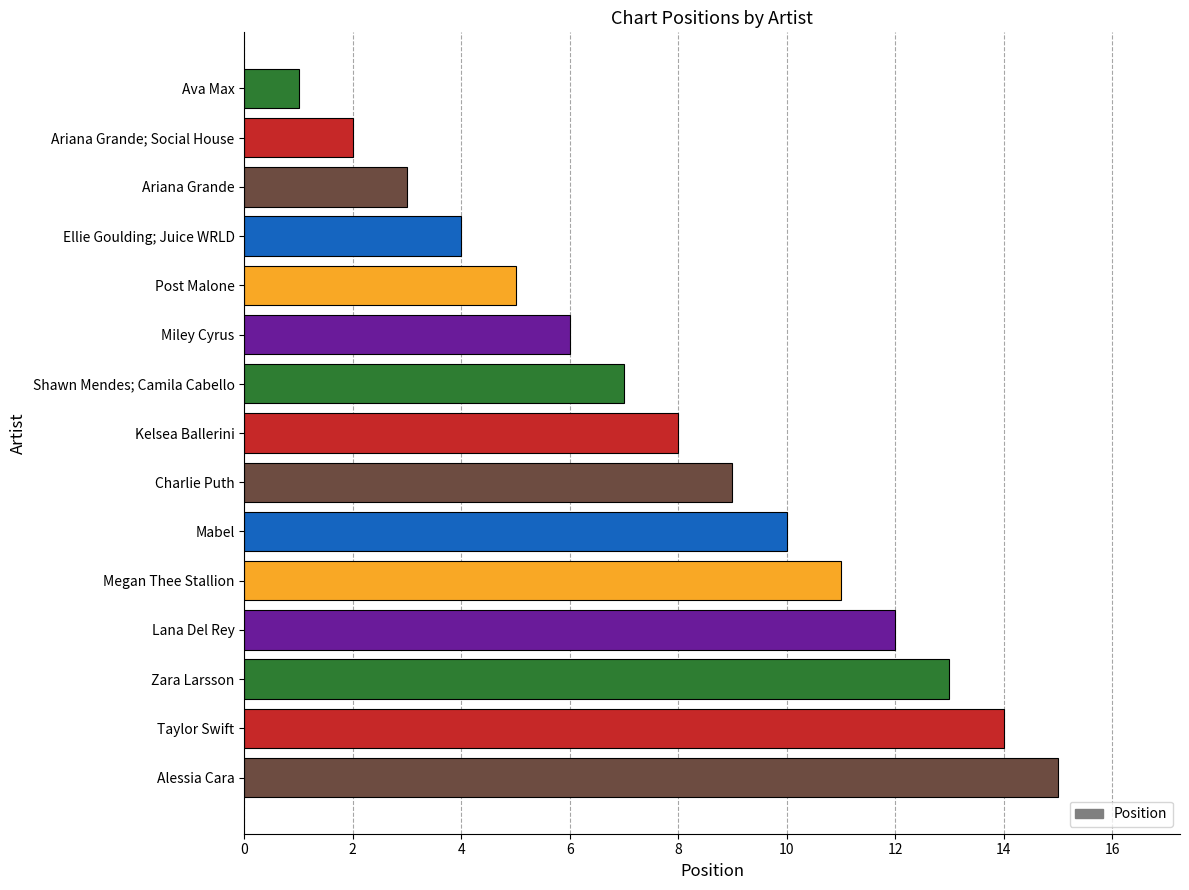

List the labels in order of value, largest first.

Alessia Cara, Taylor Swift, Zara Larsson, Lana Del Rey, Megan Thee Stallion, Mabel, Charlie Puth, Kelsea Ballerini, Shawn Mendes; Camila Cabello, Miley Cyrus, Post Malone, Ellie Goulding; Juice WRLD, Ariana Grande, Ariana Grande; Social House, Ava Max